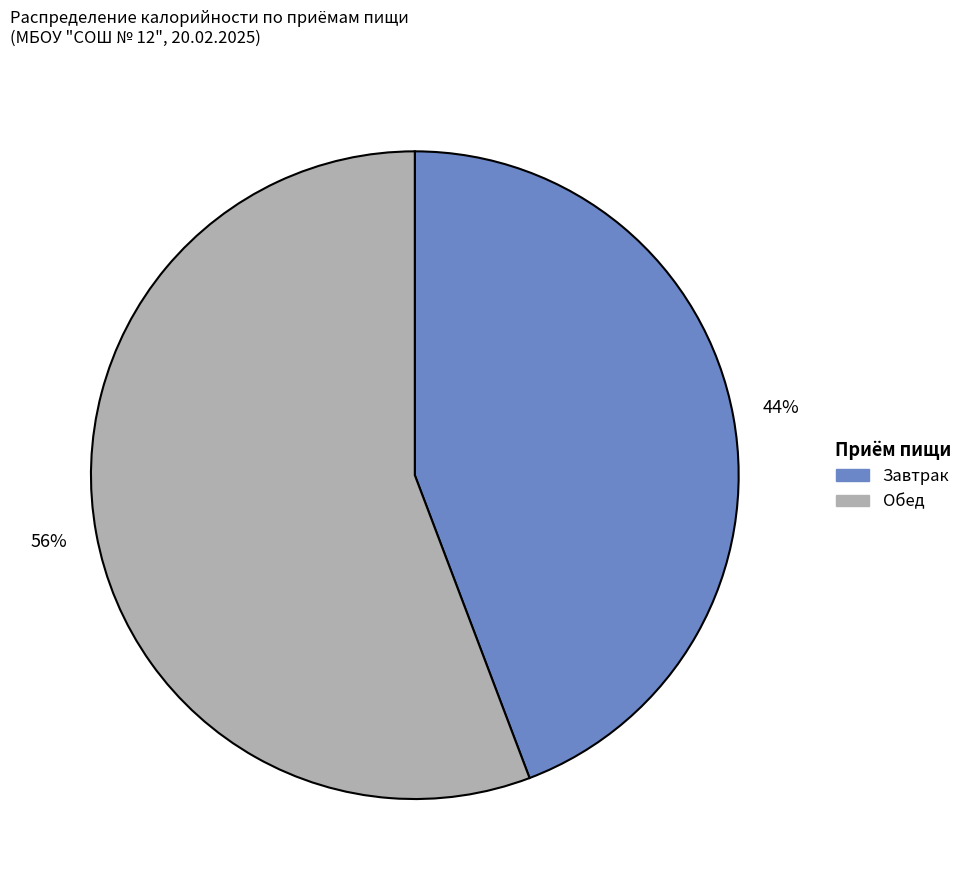

What is the ratio of the value at Обед to the value at Завтрак?

1.3